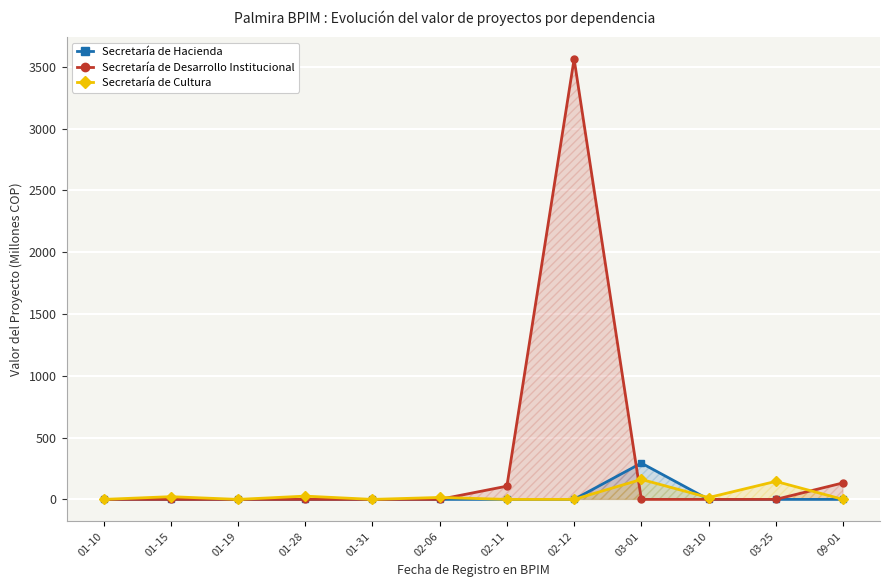

List the series in order of their peak value, lowest first.

Secretaría de Cultura, Secretaría de Hacienda, Secretaría de Desarrollo Institucional